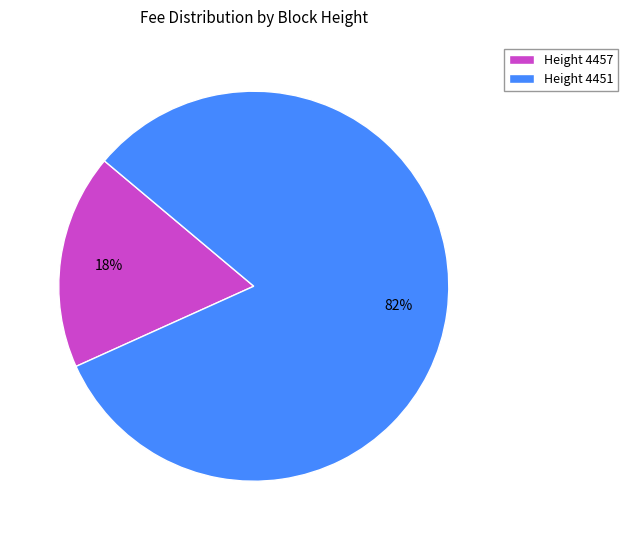

Do Height 4457 and Height 4451 together represent more than half of the pie?

Yes